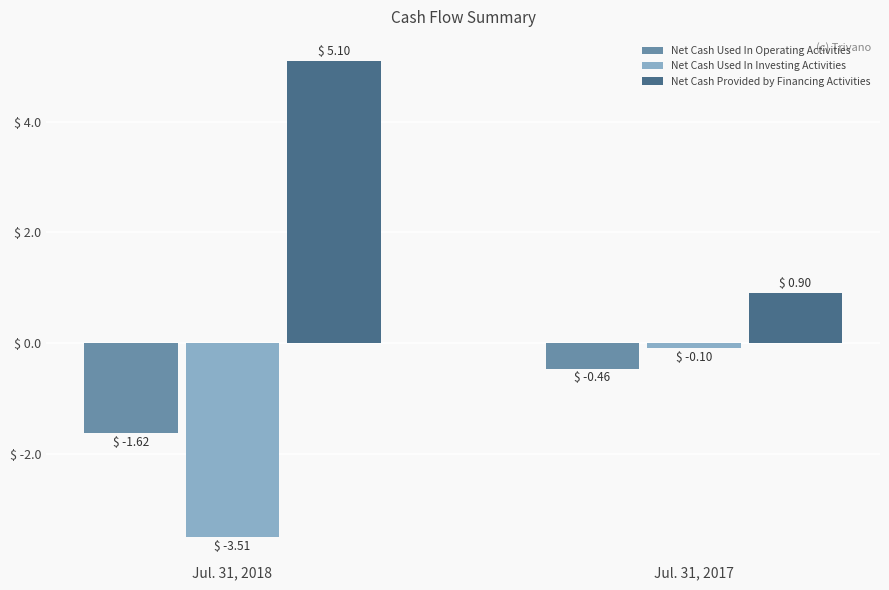

At which category does the chart reach its peak across all series?

Jul. 31, 2018